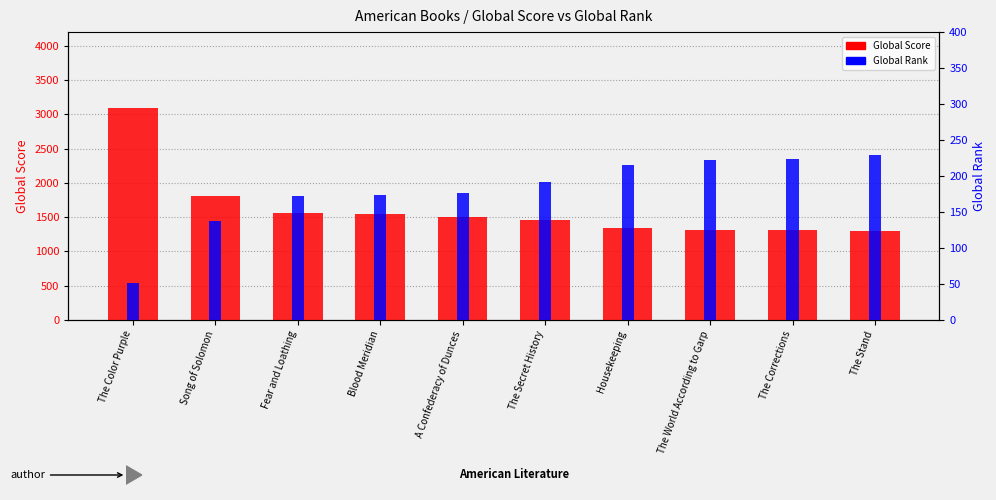

What is the label of the 3rd bar from the right?

The World According to Garp